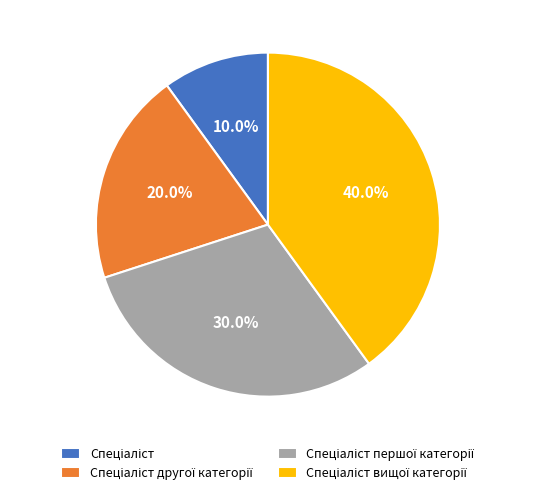

How many slices are in this pie chart?

4